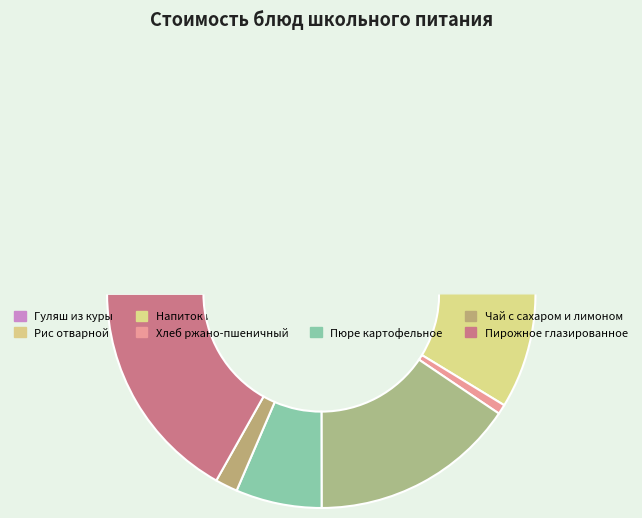

What is the smallest slice in the pie chart?

Хлеб ржано-пшеничный